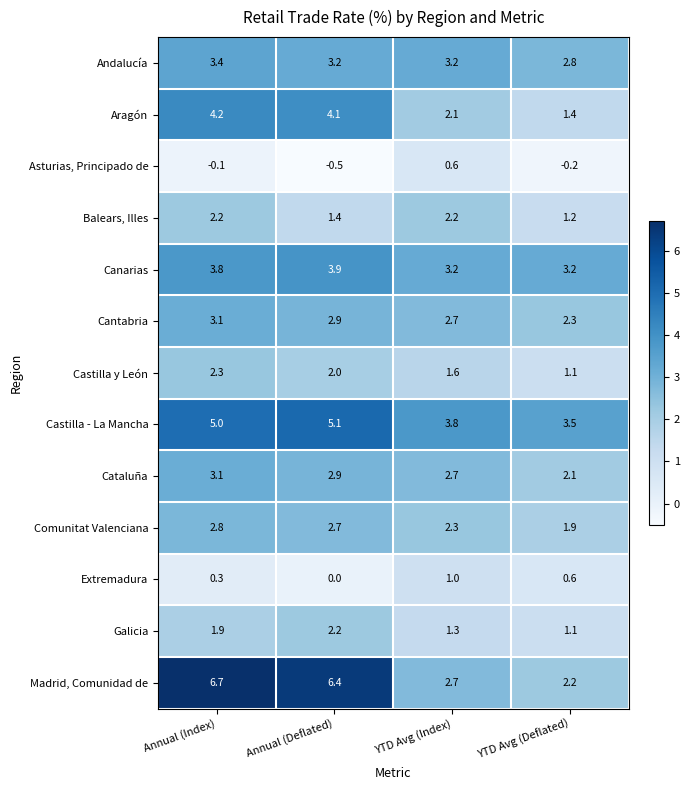

How many categories are shown in the chart?

4